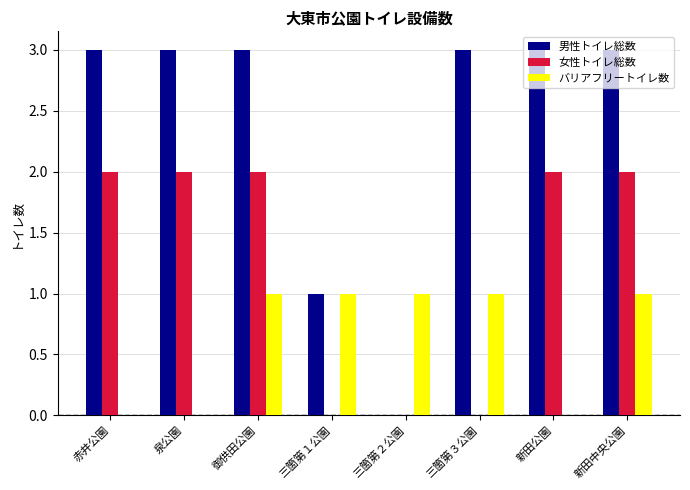

The バリアフリートイレ数 series shows 1 at 赤井公園. True or false?

False